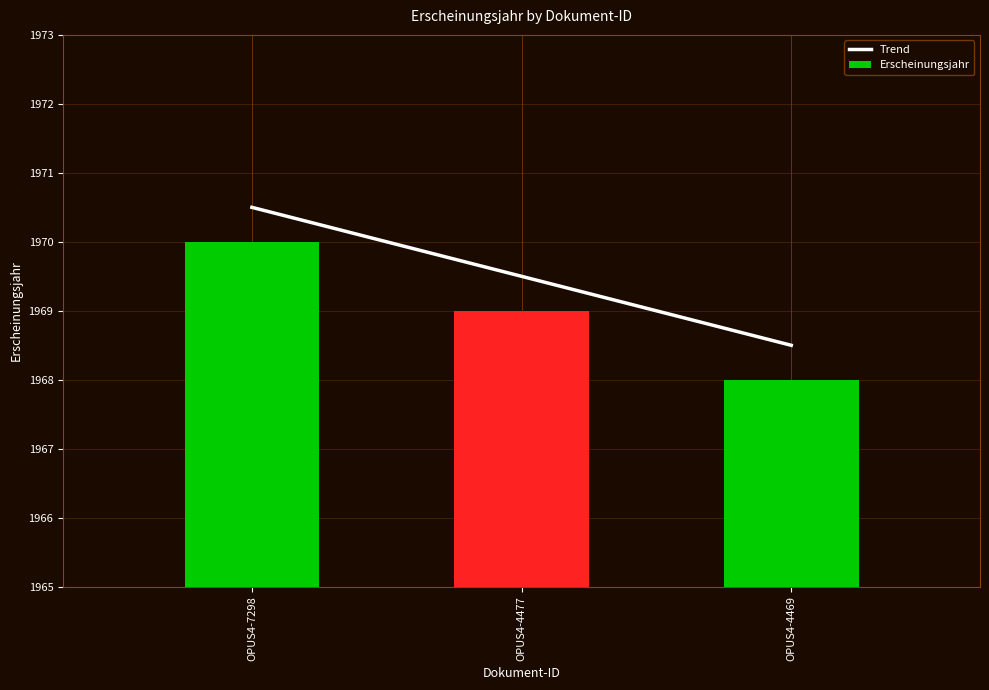

List the series in order of their peak value, lowest first.

Erscheinungsjahr, Trend